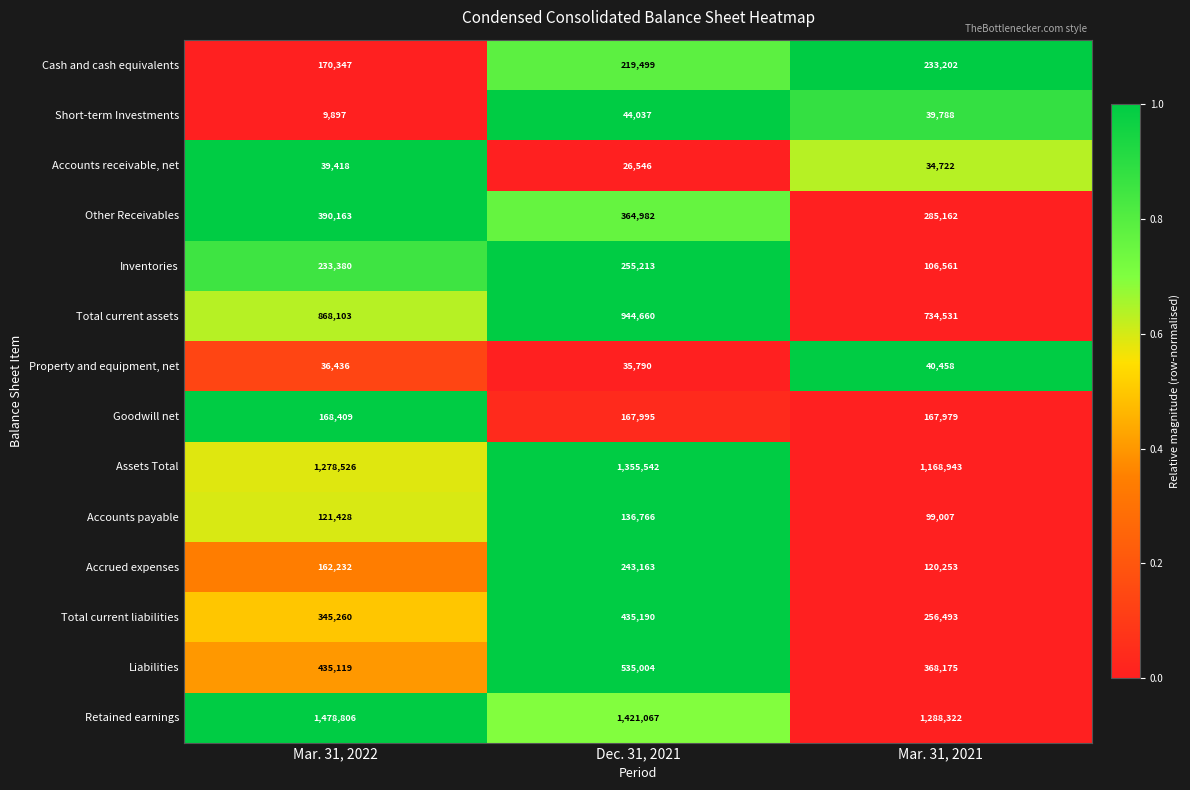

At how many categories does at least one series exceed 1146774?

3